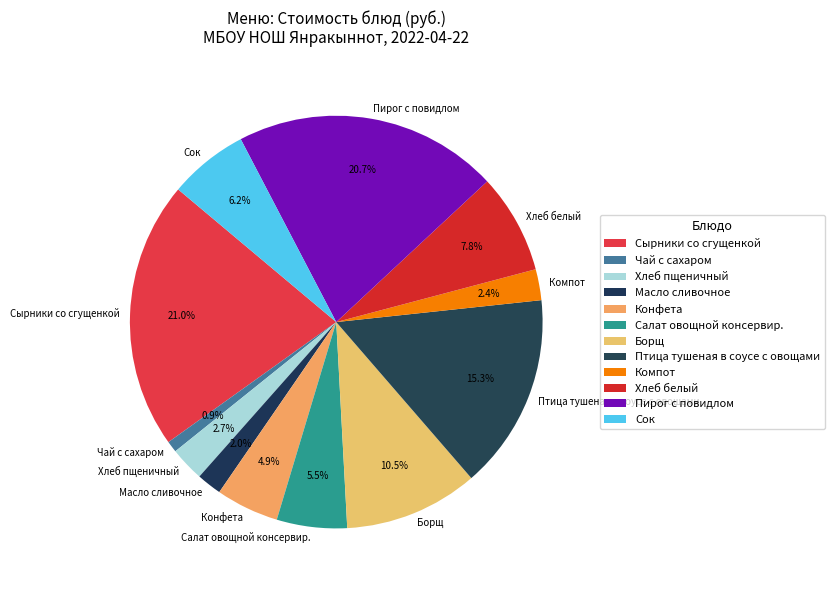

To the nearest percent, what is the difference between the largest and smallest slice percentages?

20%